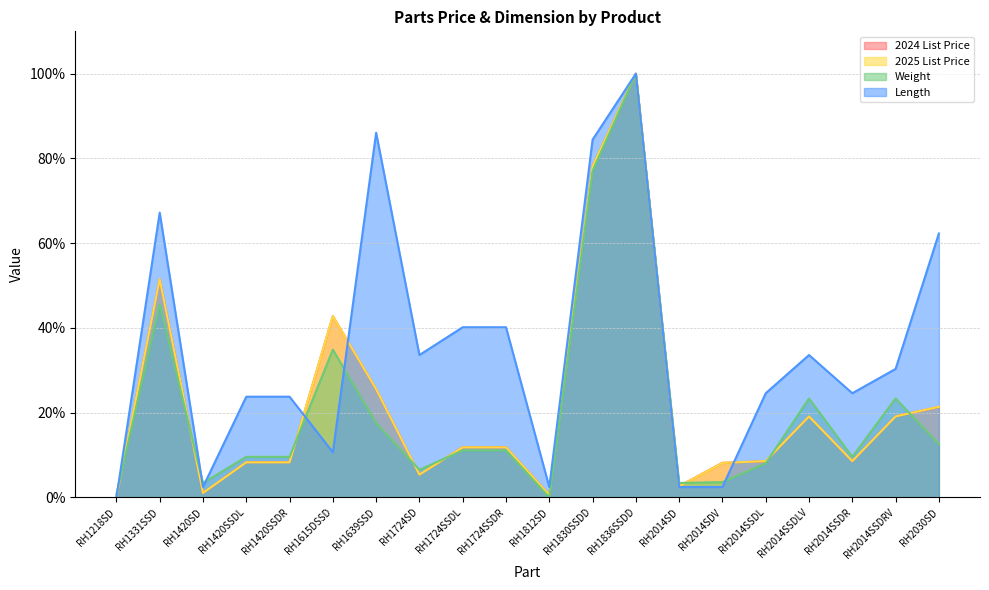

After their last crossing, which series has the higher values: 2024 List Price or 2025 List Price?

2025 List Price